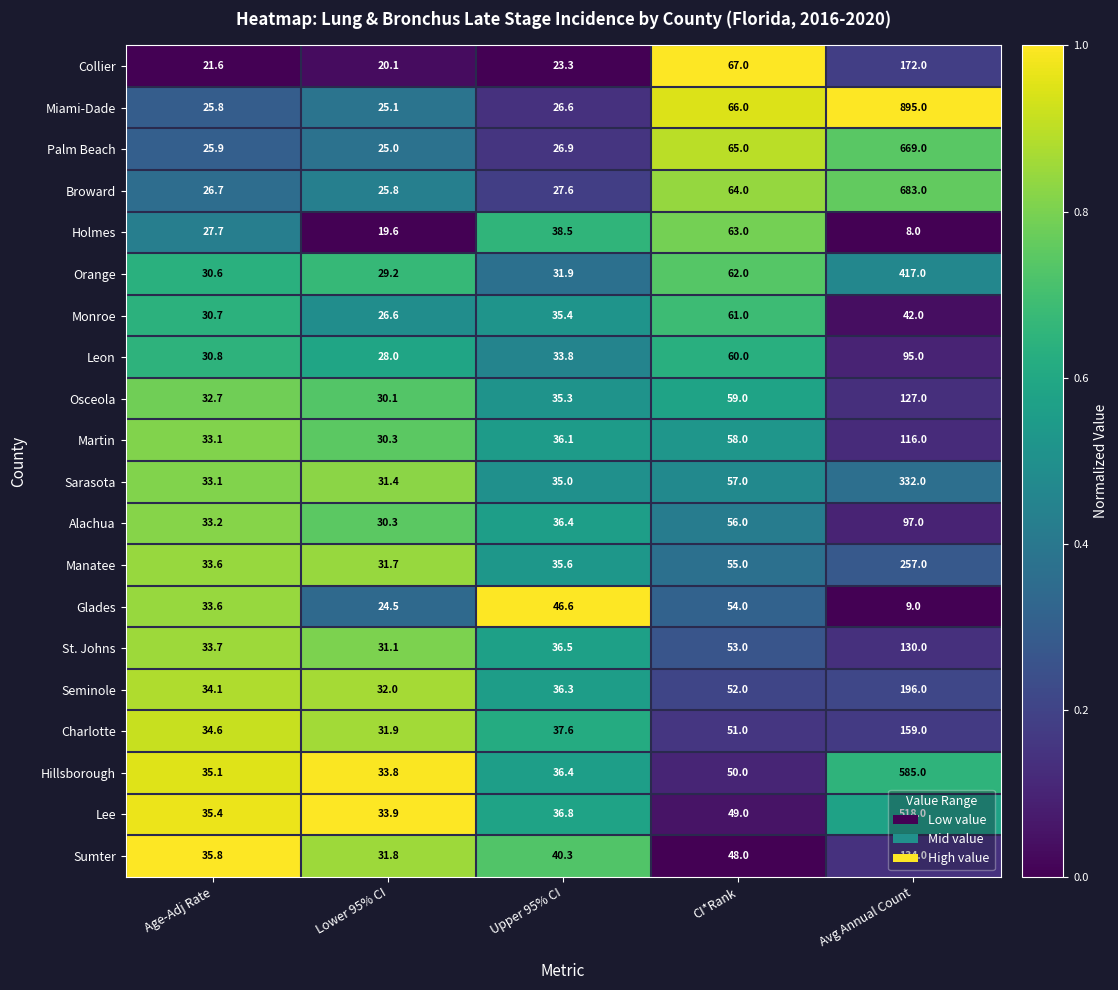

What value does the Alachua series have at Age-Adj Rate?

33.2